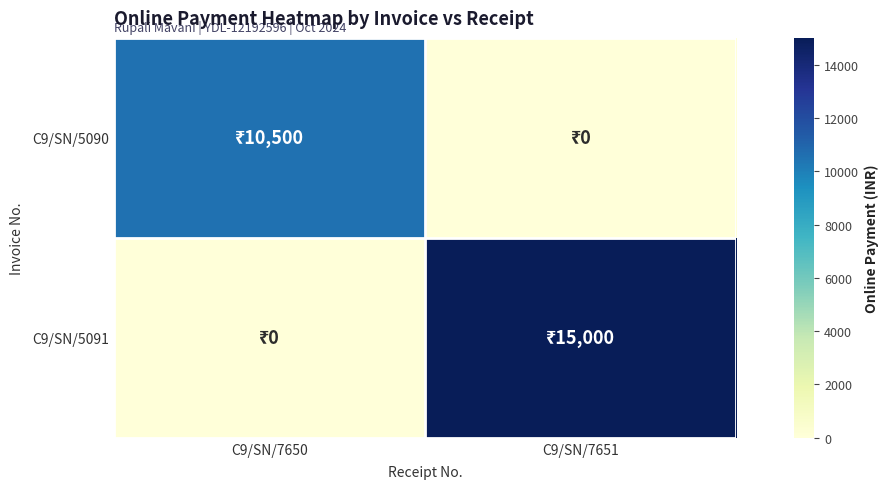

Reading left to right, list all the values displayed in this chart.

C9/SN/5090: C9/SN/7650=10500	C9/SN/7651=0
C9/SN/5091: C9/SN/7650=0	C9/SN/7651=15000